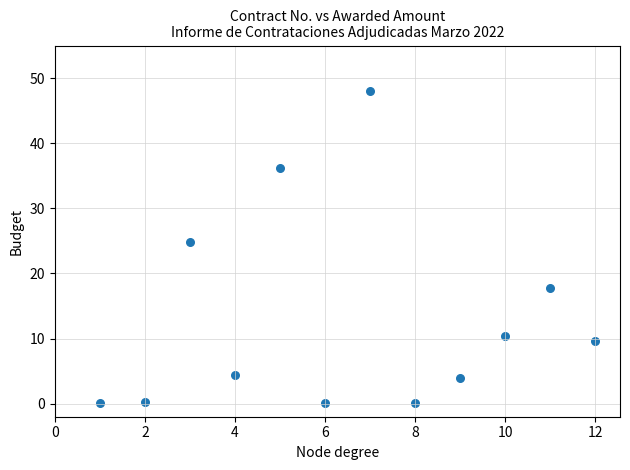

What is the average X value?

6.5